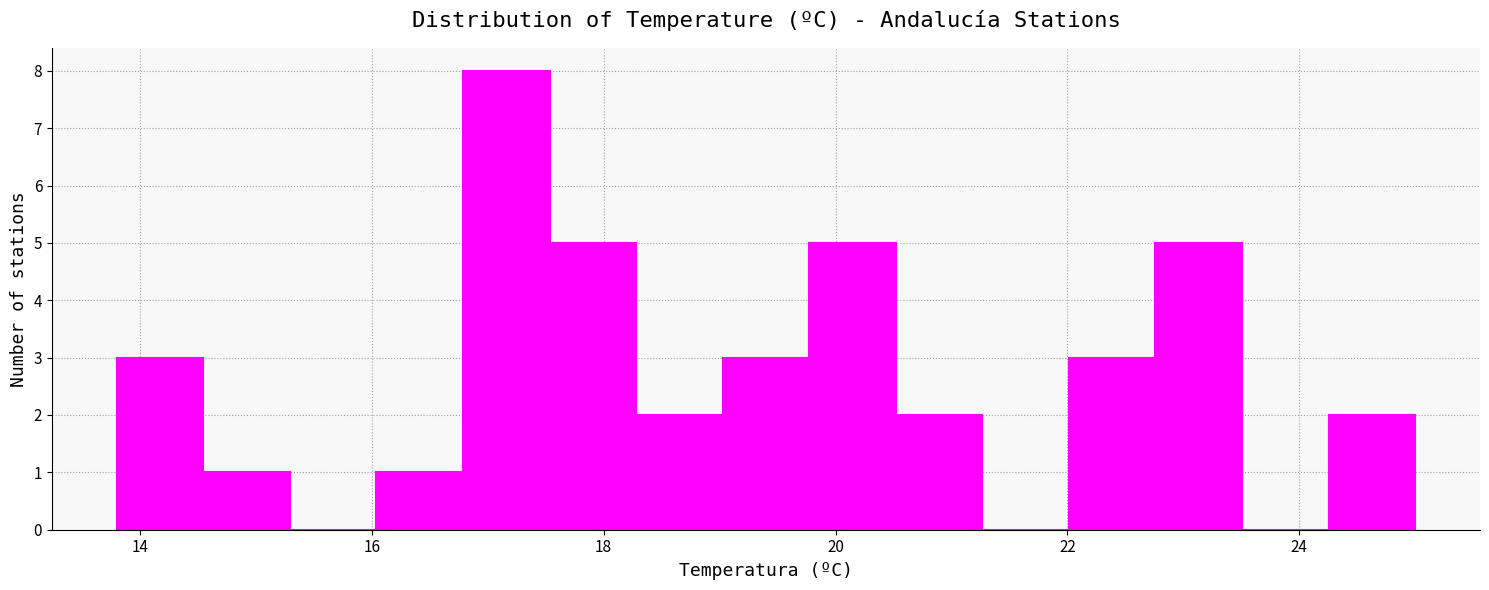

Read against the x-axis, roughly where is the centre of the tallest bar?

17.2